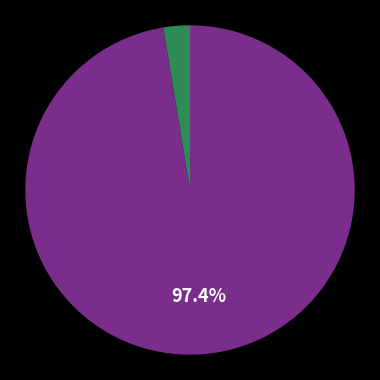

How many slices are in this pie chart?

2